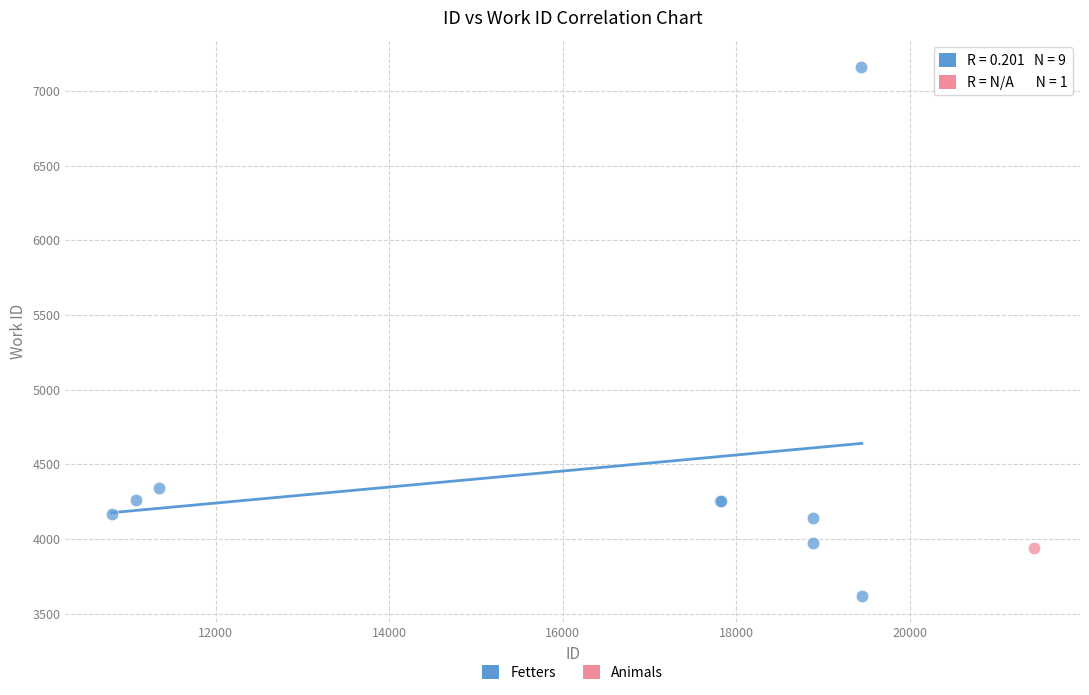

What are all the series names shown in the legend?

Fetters, Animals